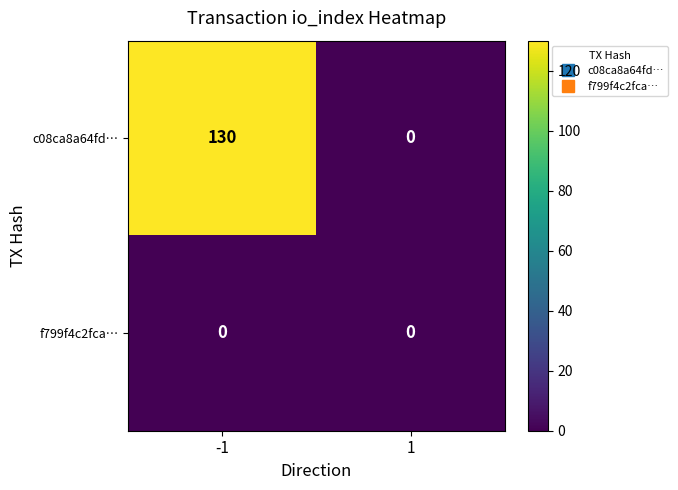

Between -1 and 1, which series saw the biggest shift?

c08ca8a64fd…